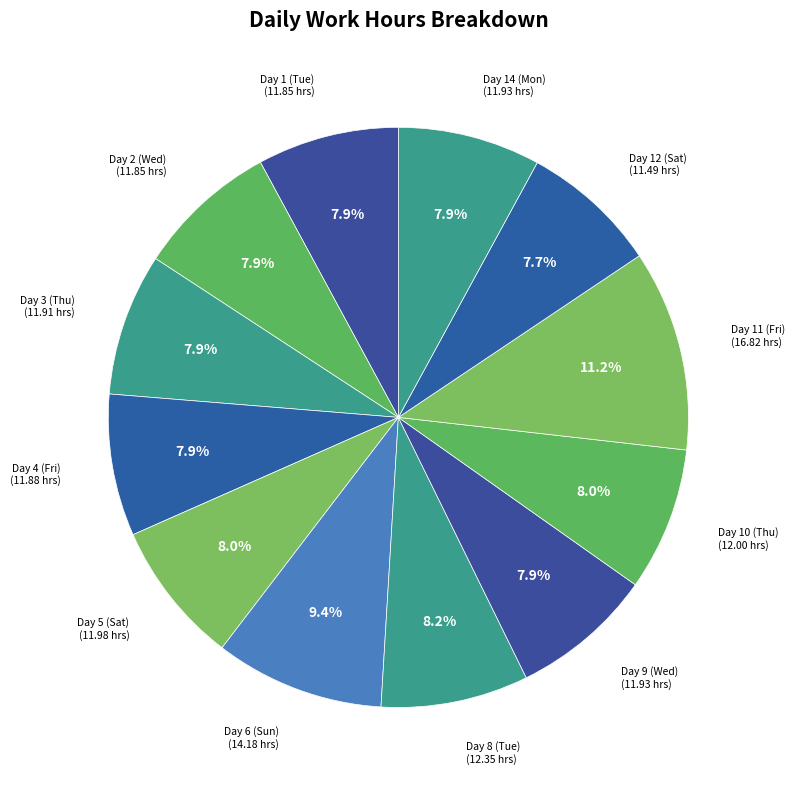

What is the ratio of the value at Day 1 (Tue) to the value at Day 4 (Fri)?

1.0